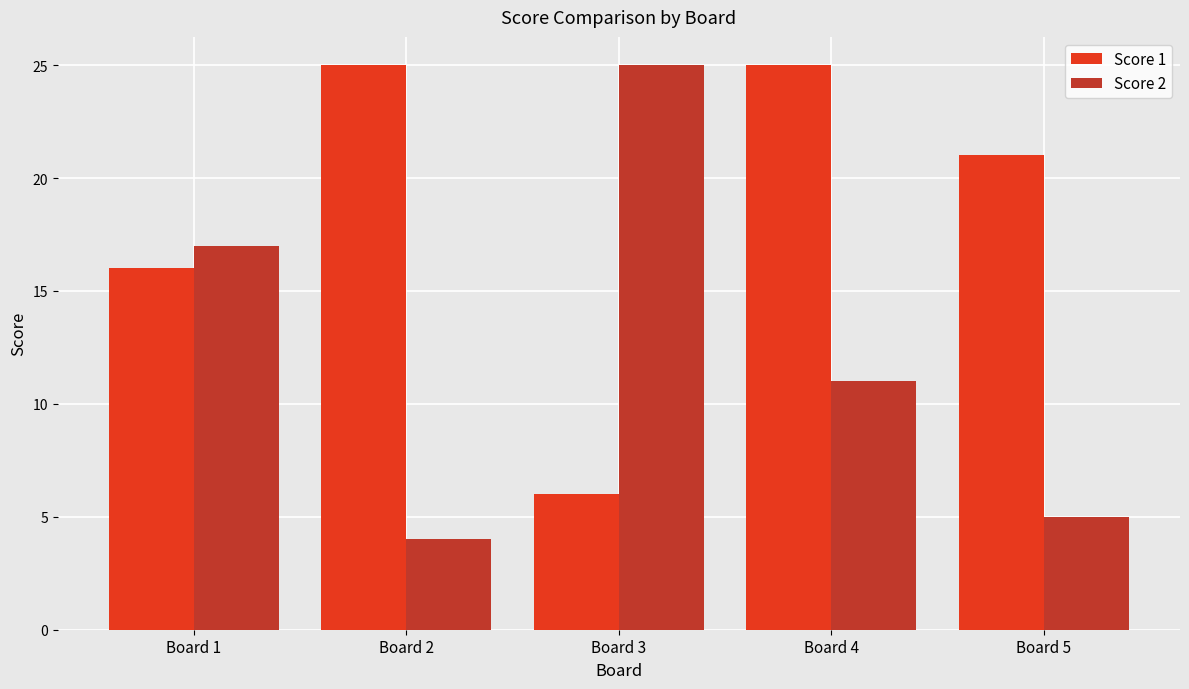

Where does the Score 2 series first go above 11?

Board 1